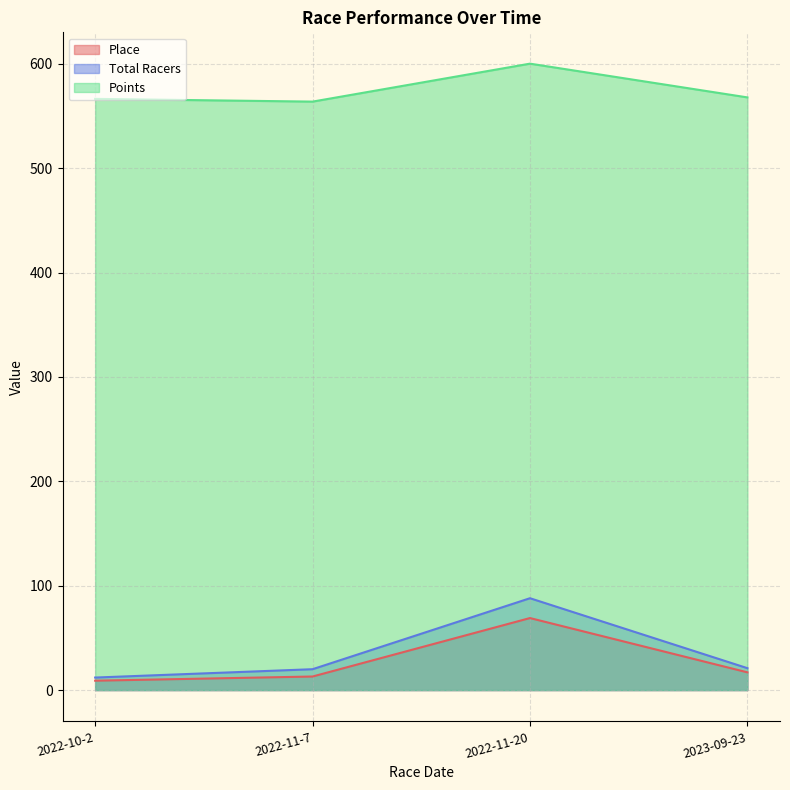

What is the label of the 2nd point from the left?

2022-11-7